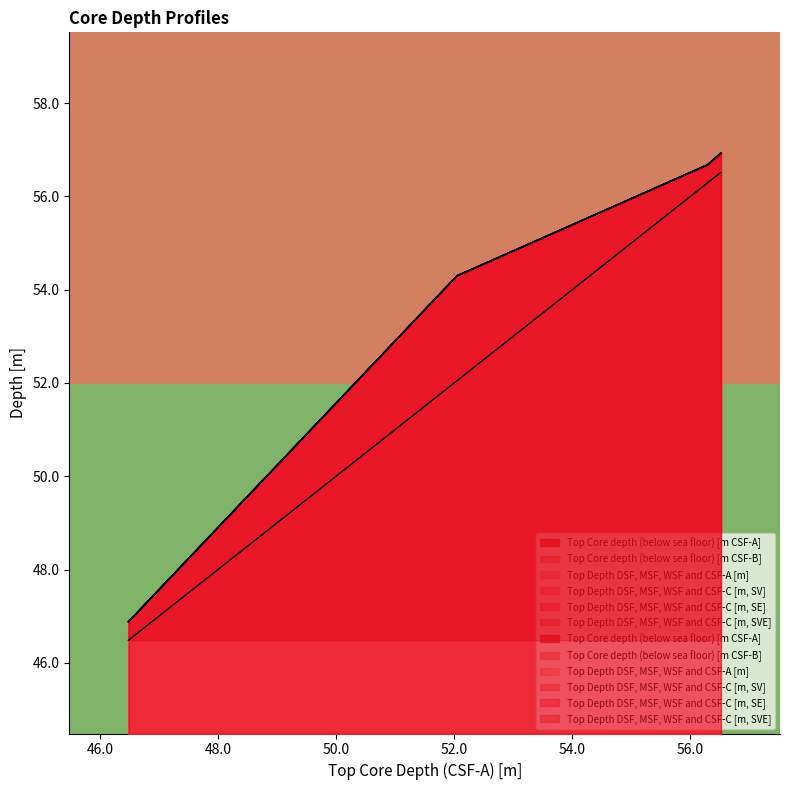

Is it true that Top Core depth (below sea floor) [m CSF-A] equals 21.4 at 52.046?

False